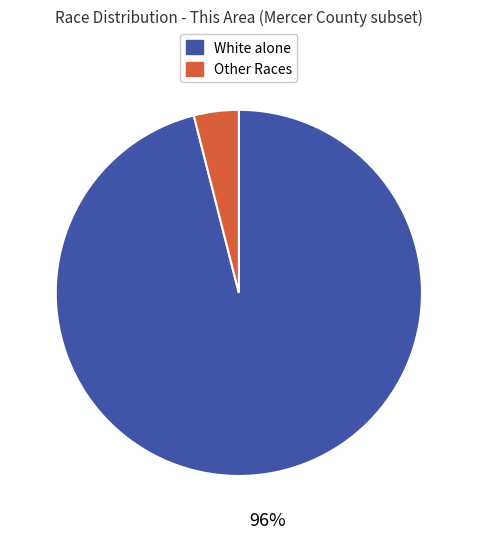

To the nearest percent, what is the average slice percentage?

50%